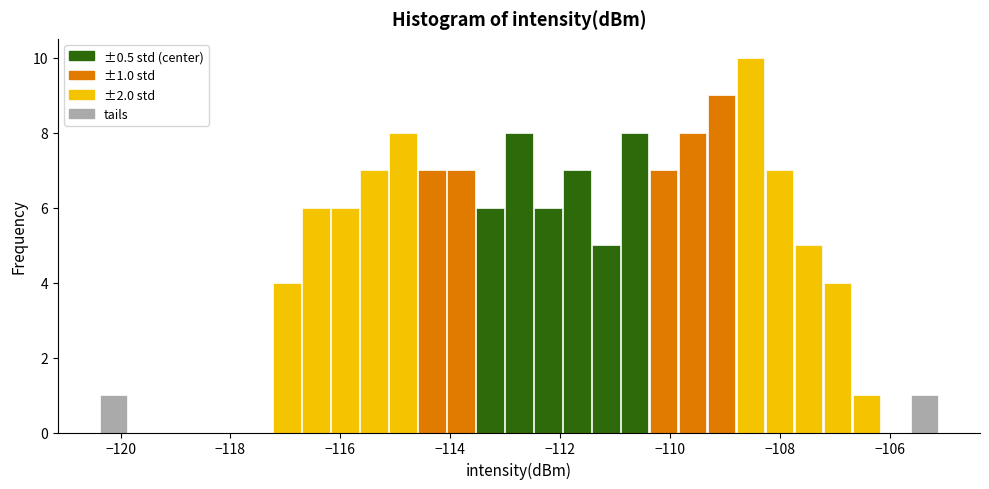

Around what value on the x-axis is the tallest bar? Give the approximate position of its centre, as read against the axis.

-108.6